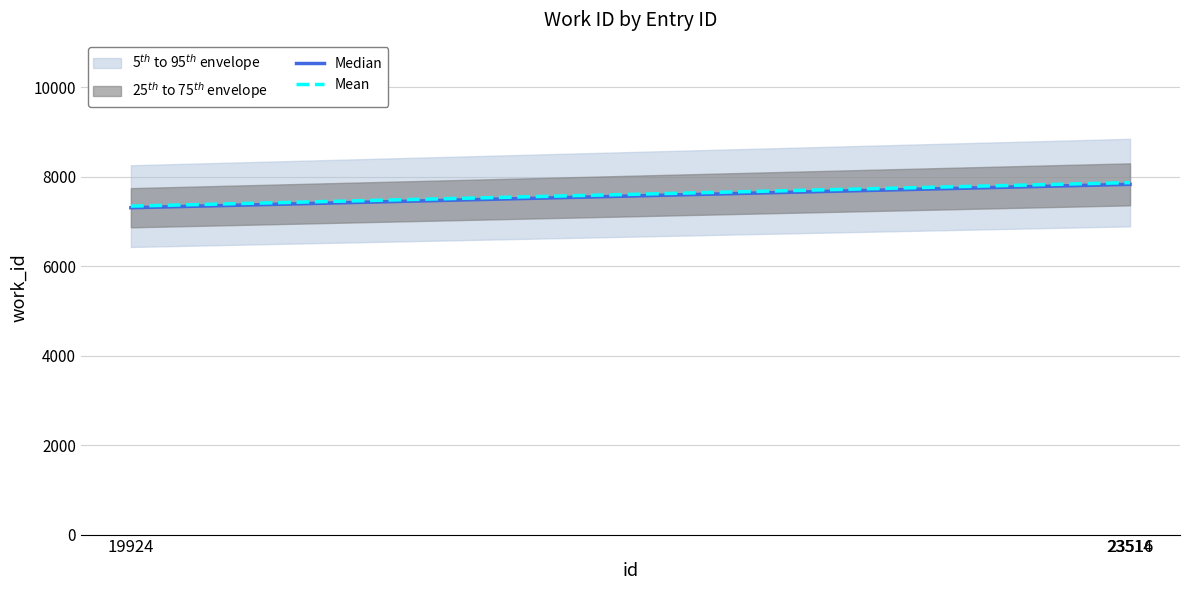

What are all the series names shown in the legend?

Median, Mean